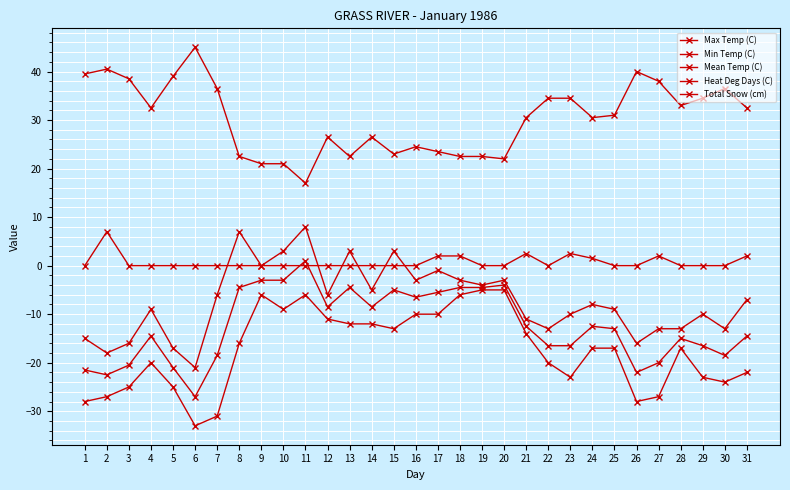

What is the approximate value of Min Temp (C) at 13?

-12.0